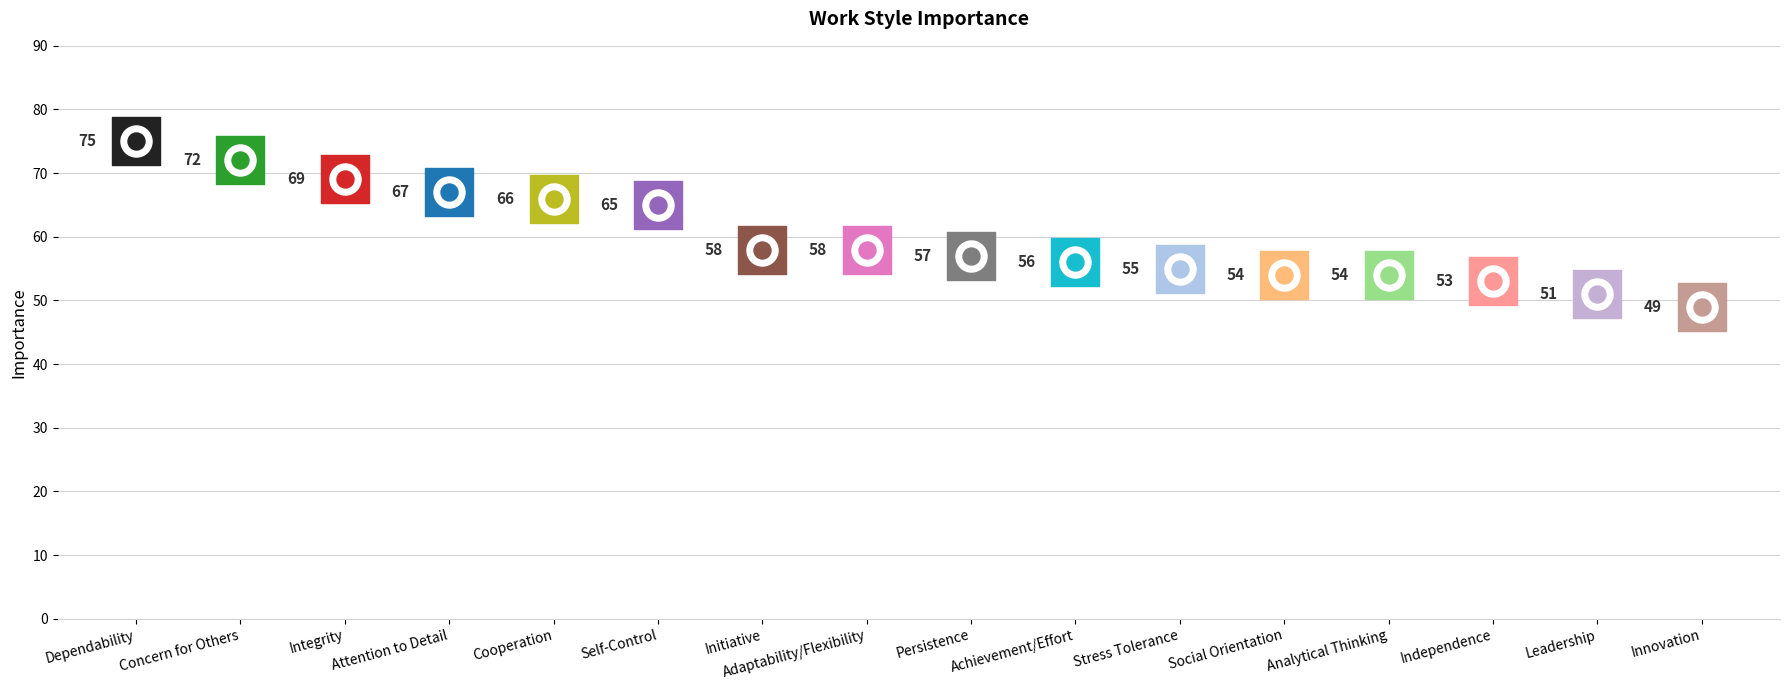

What is the change in value from Attention to Detail to Social Orientation?

-13